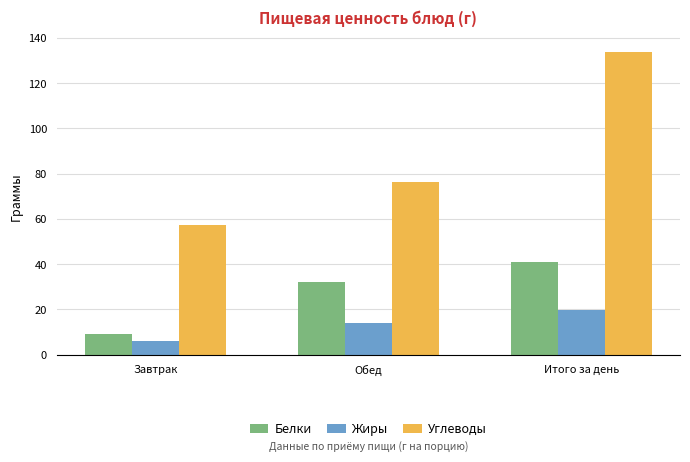

What is the approximate value of Белки at Завтрак?

8.9